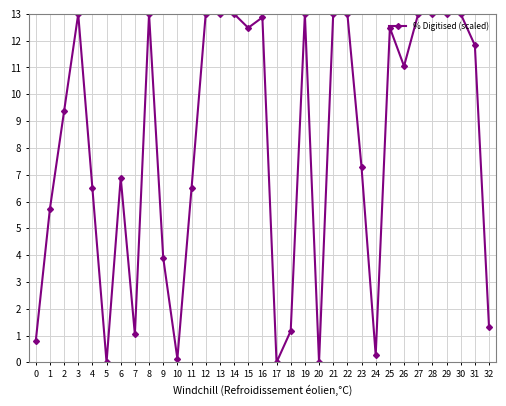

The chart shows a value of 0.3 at 0. True or false?

False